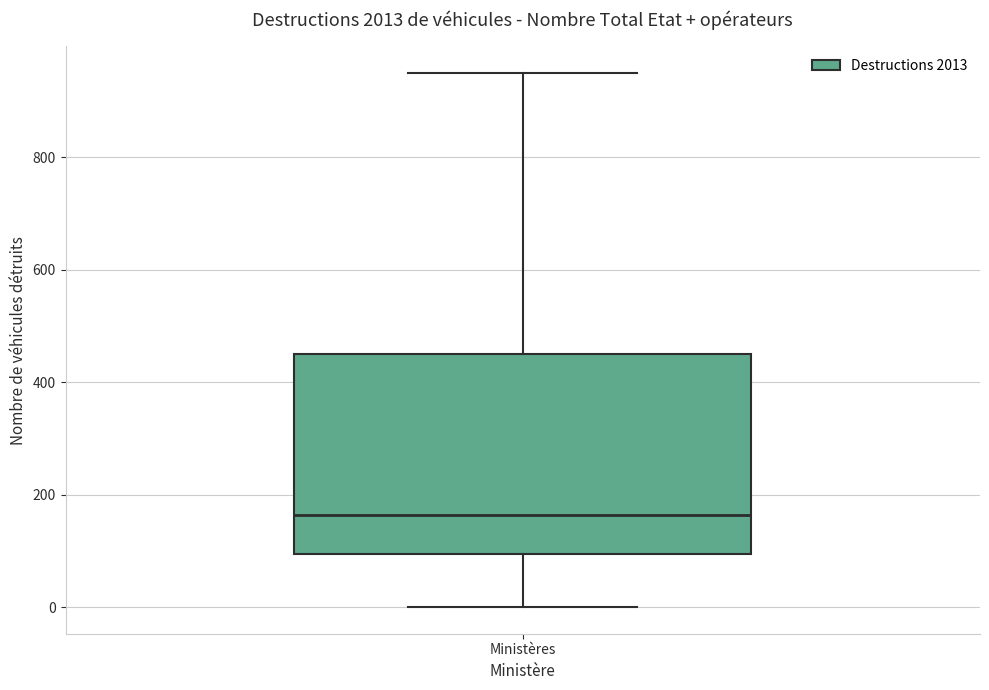

Where does the lower whisker of the box for Ministères end on the y-axis? The values are not printed on the chart, so give them approximately, as read against the axis.

0